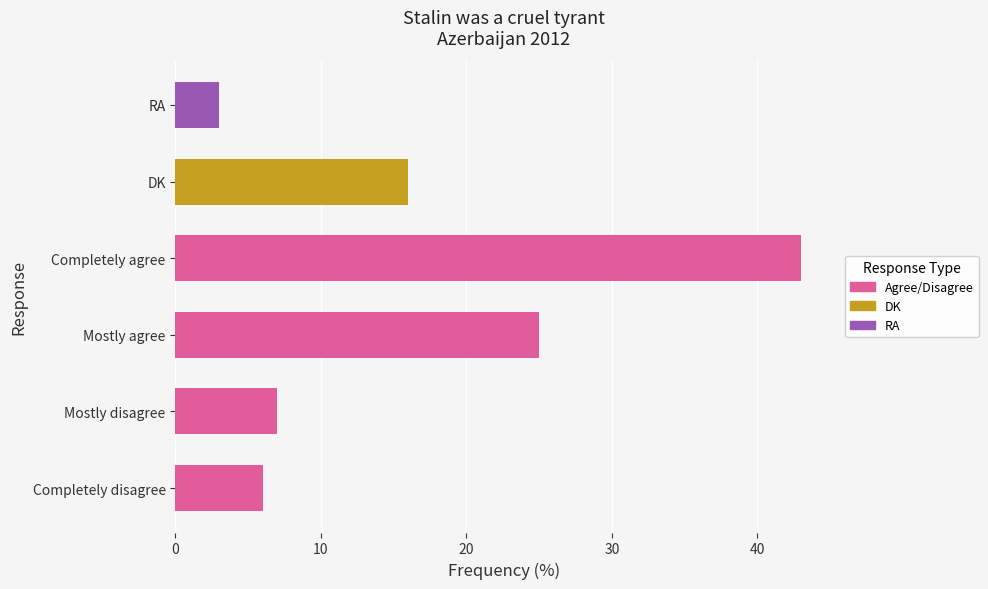

What is the greatest value displayed?

43